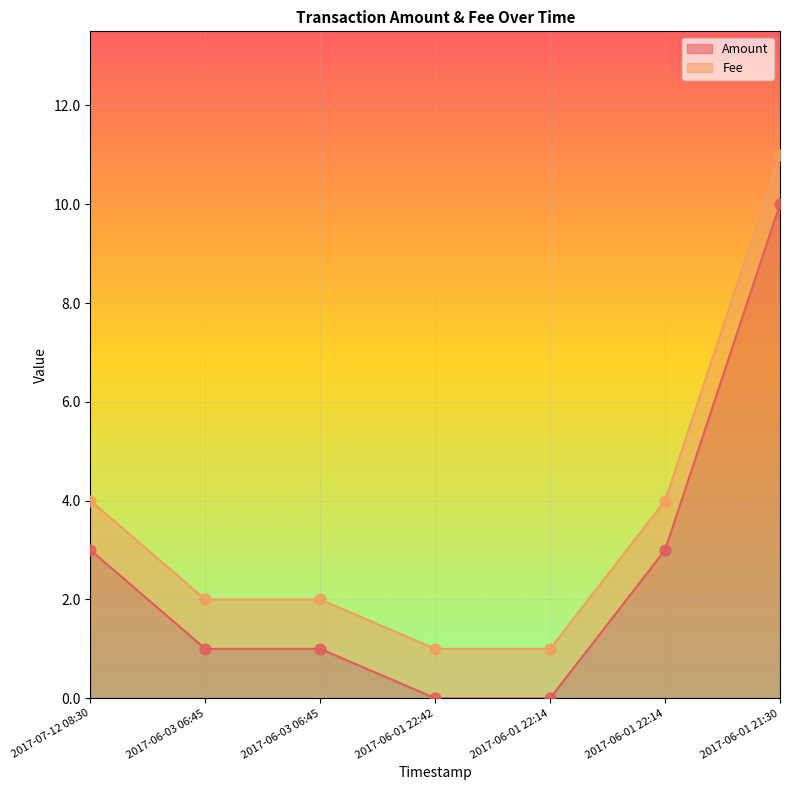

What is the change in value from 2017-06-03 06:45 to 2017-06-01 21:30?

+9